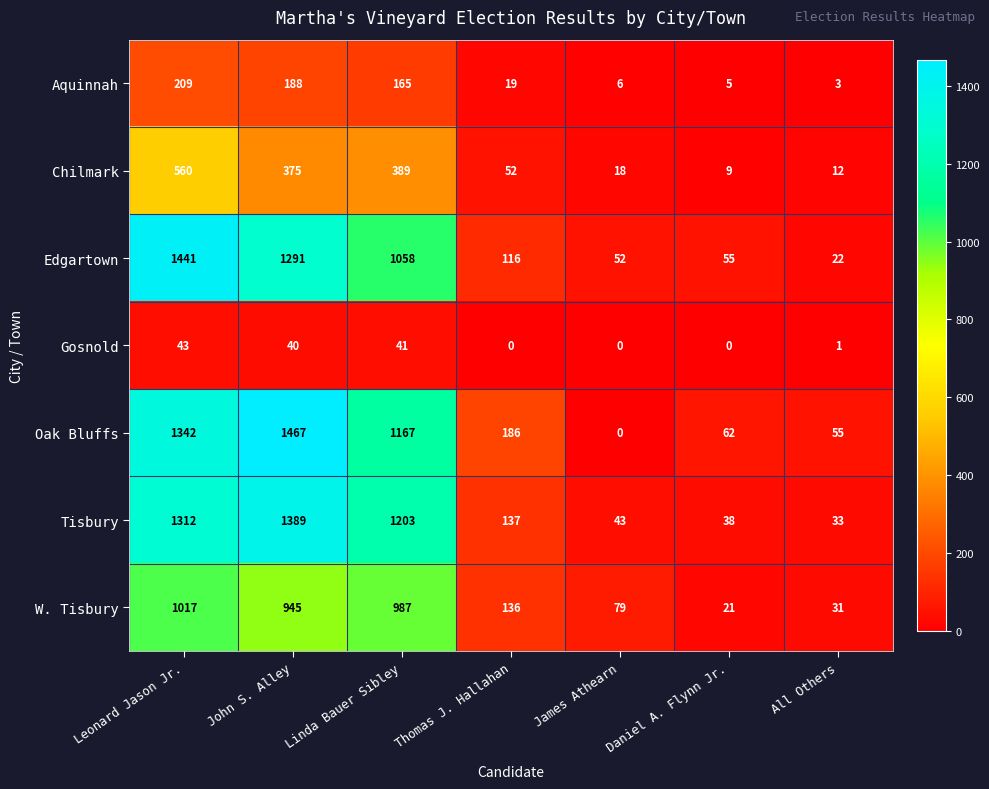

Which series has the widest spread of values?

Oak Bluffs